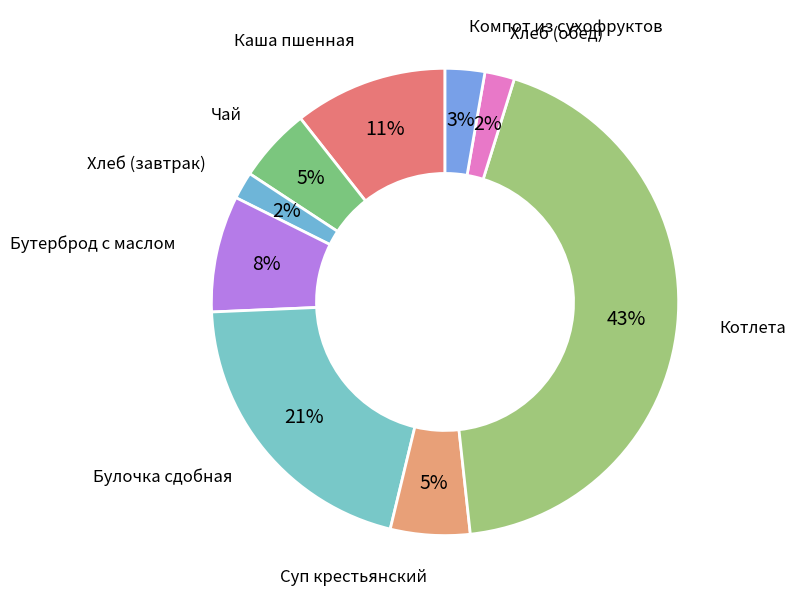

What is the ratio of the value at Хлеб (завтрак) to the value at Бутерброд с маслом?

0.2